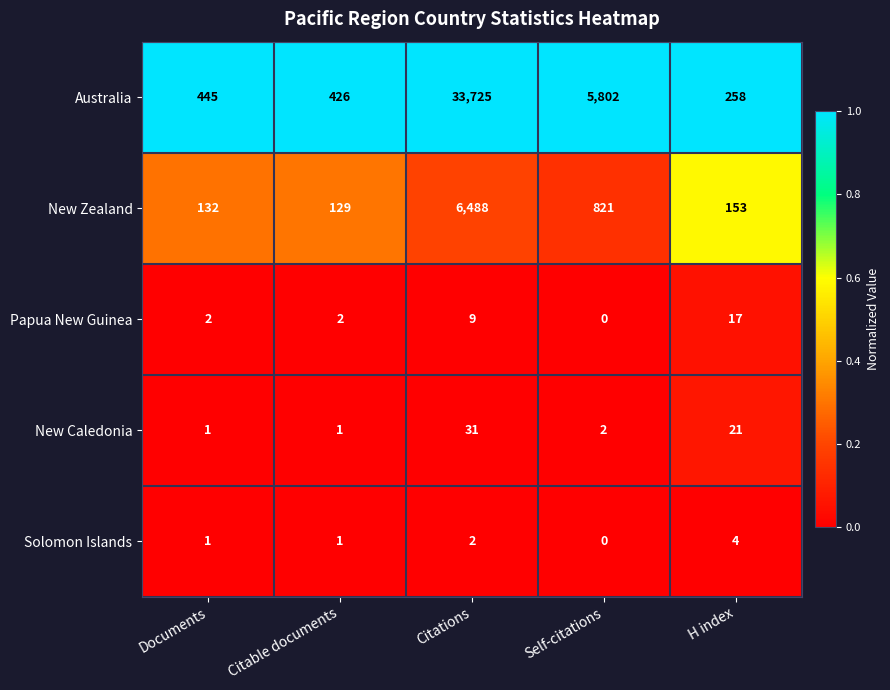

List the series in order of their peak value, highest first.

Australia, New Zealand, New Caledonia, Papua New Guinea, Solomon Islands